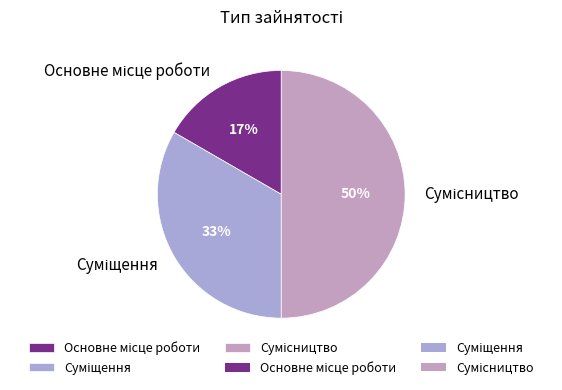

To the nearest percent, what is the average slice percentage?

33%